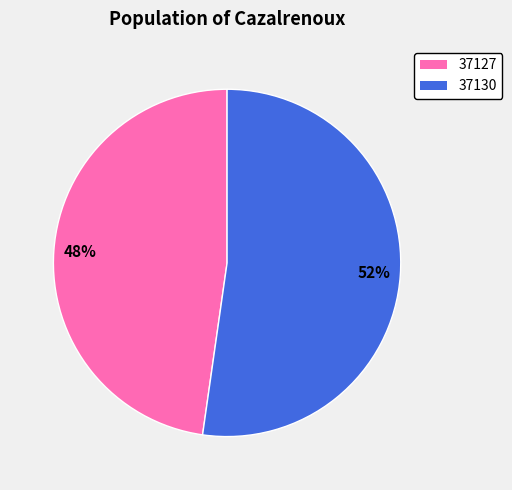

What is the majority slice?

37130